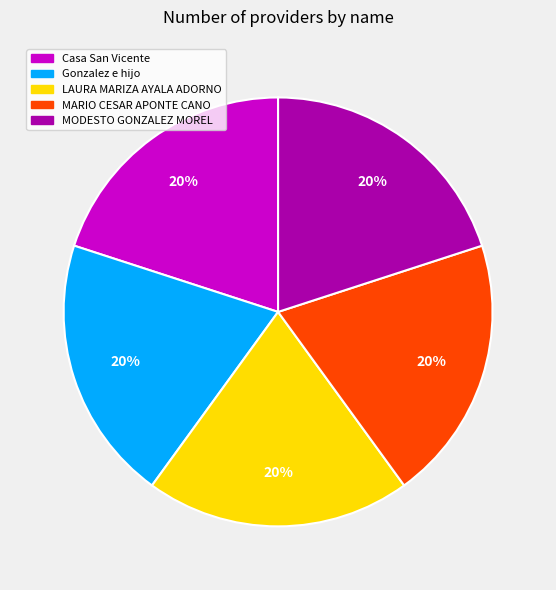

To the nearest percent, what is the average slice percentage?

20%